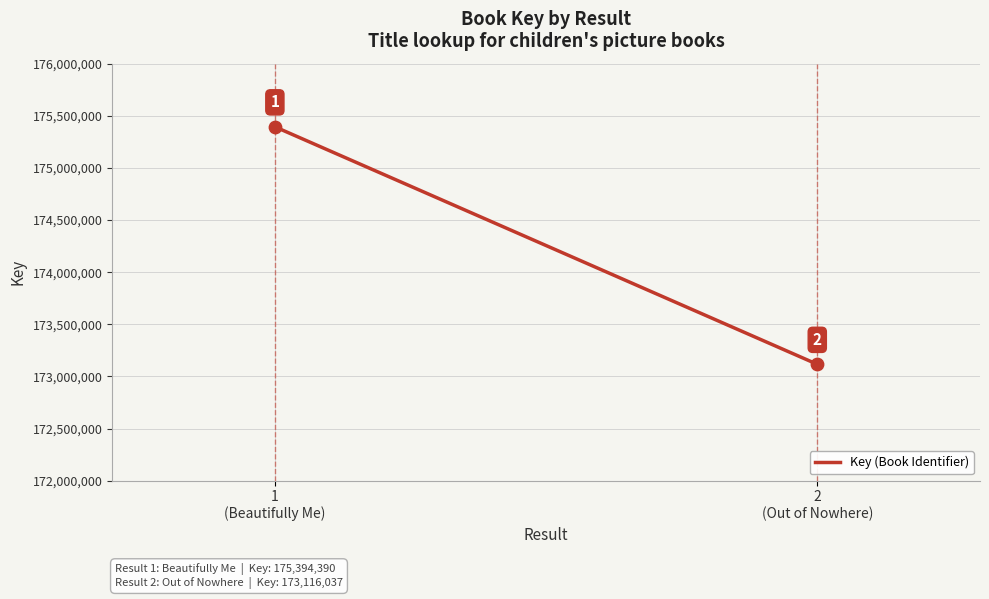

What Y value in the scatter plot is closest to 174255213?

173116037